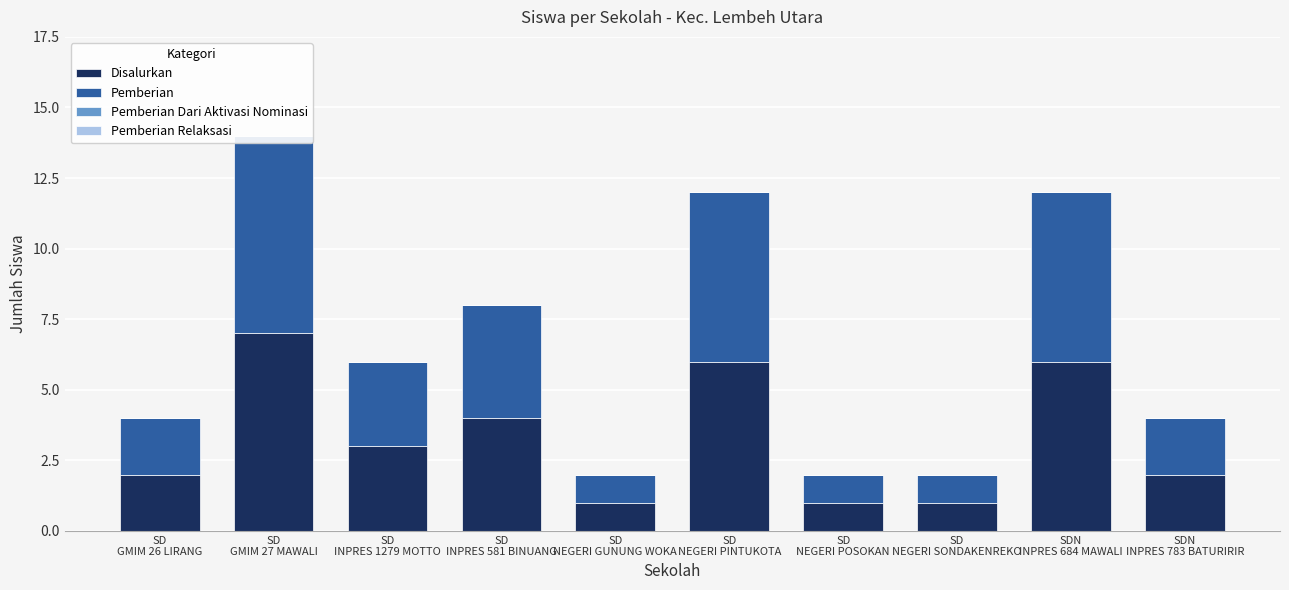

Which series has the widest spread of values?

Disalurkan